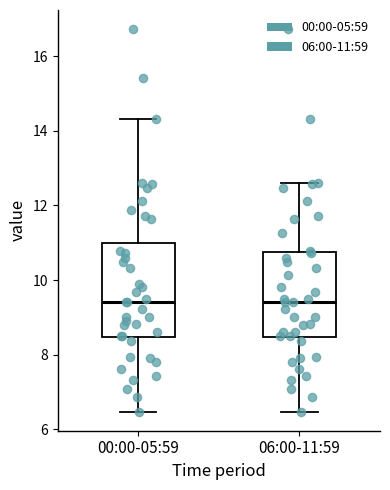

Which box is the tallest, from its lower edge to its upper edge?

00:00-05:59